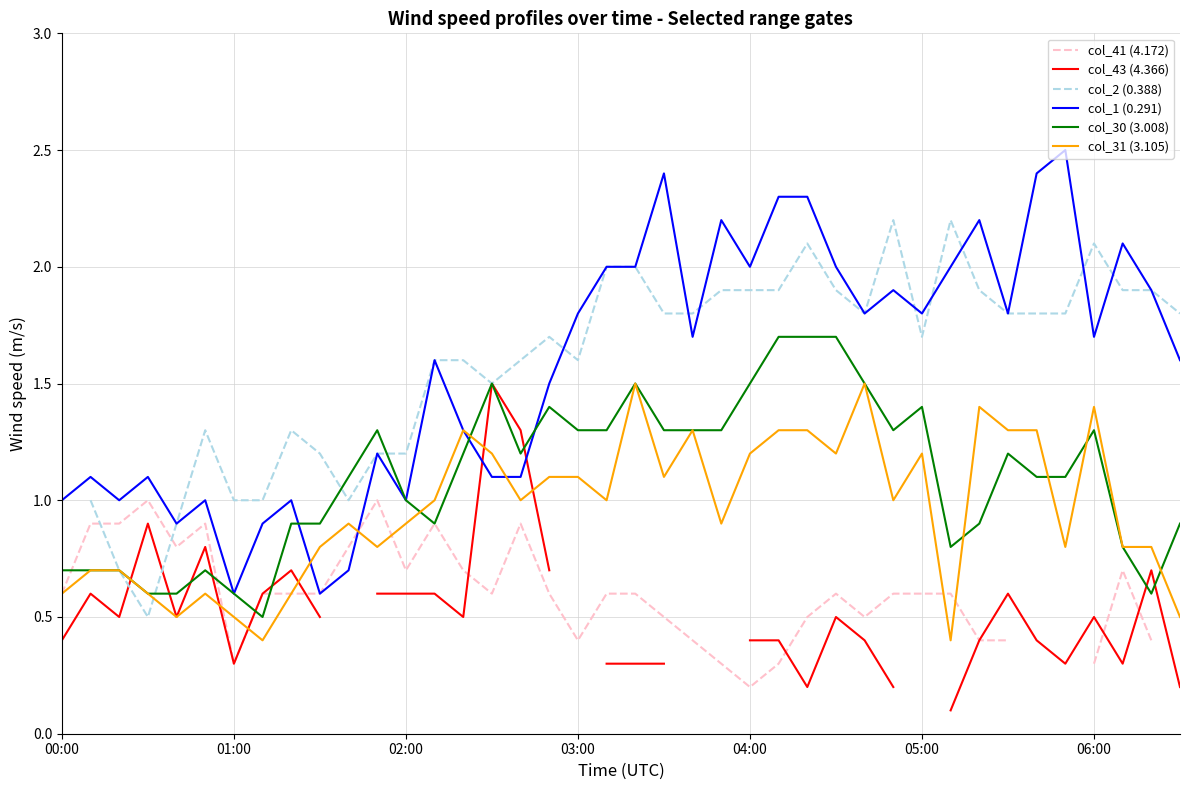

What are all the series names shown in the legend?

col_41 (4.172), col_43 (4.366), col_2 (0.388), col_1 (0.291), col_30 (3.008), col_31 (3.105)